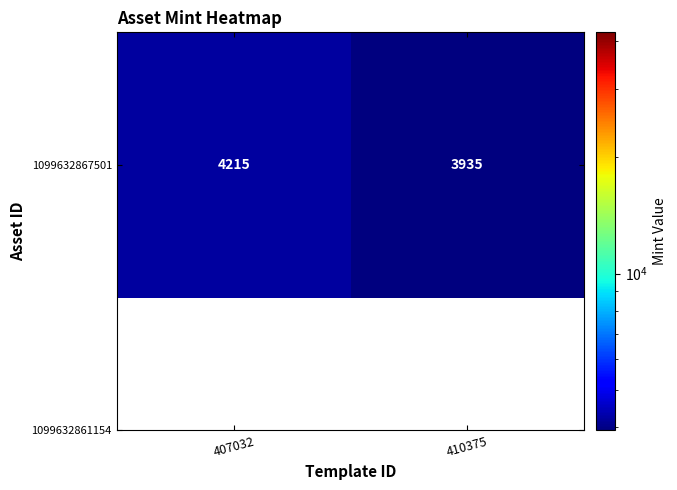

List the labels in order of value, largest first.

407032, 410375